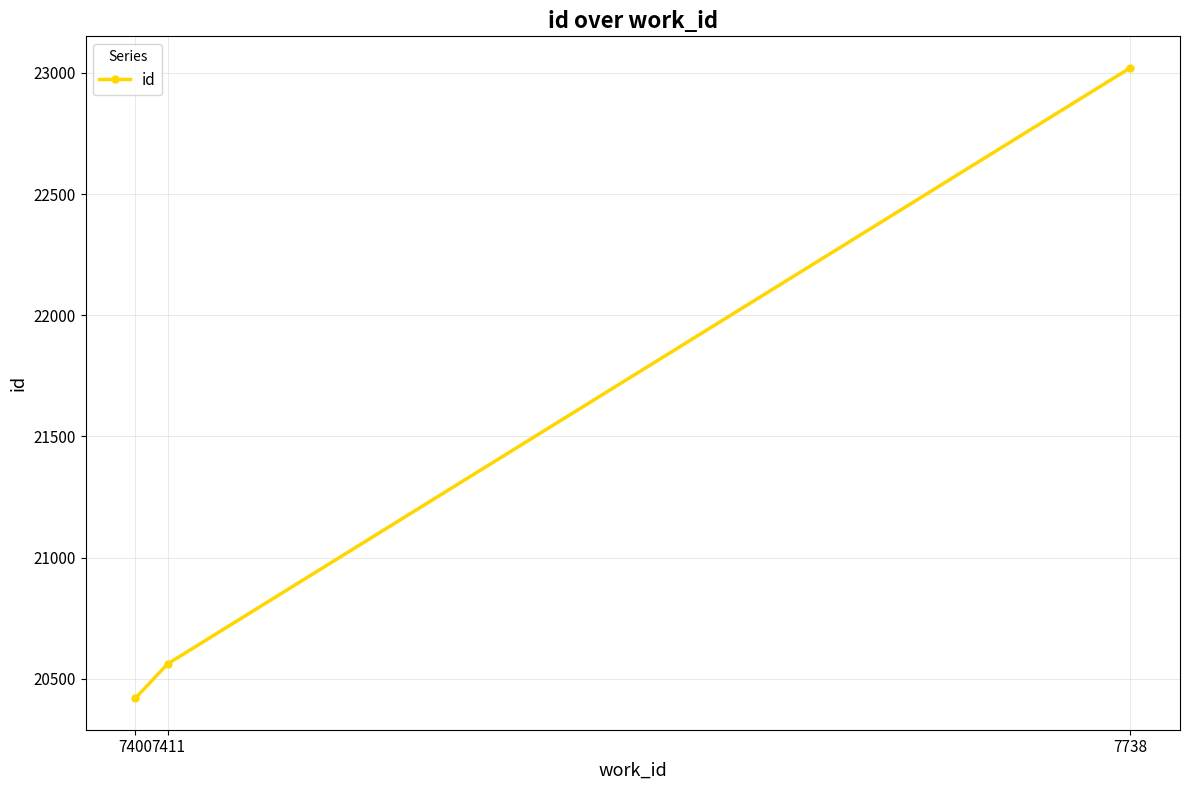

Where is the data nearest to the value 21720?

7411